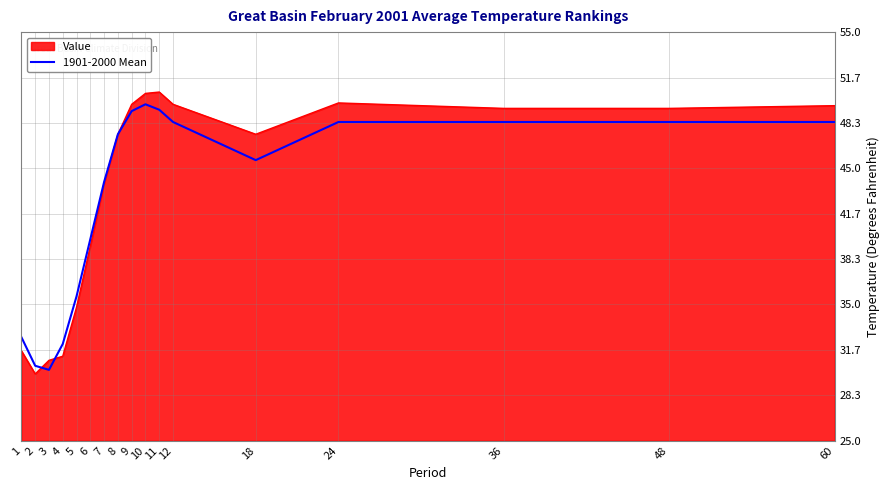

Is it true that 1901-2000 Mean equals 12.9 at 6?

False